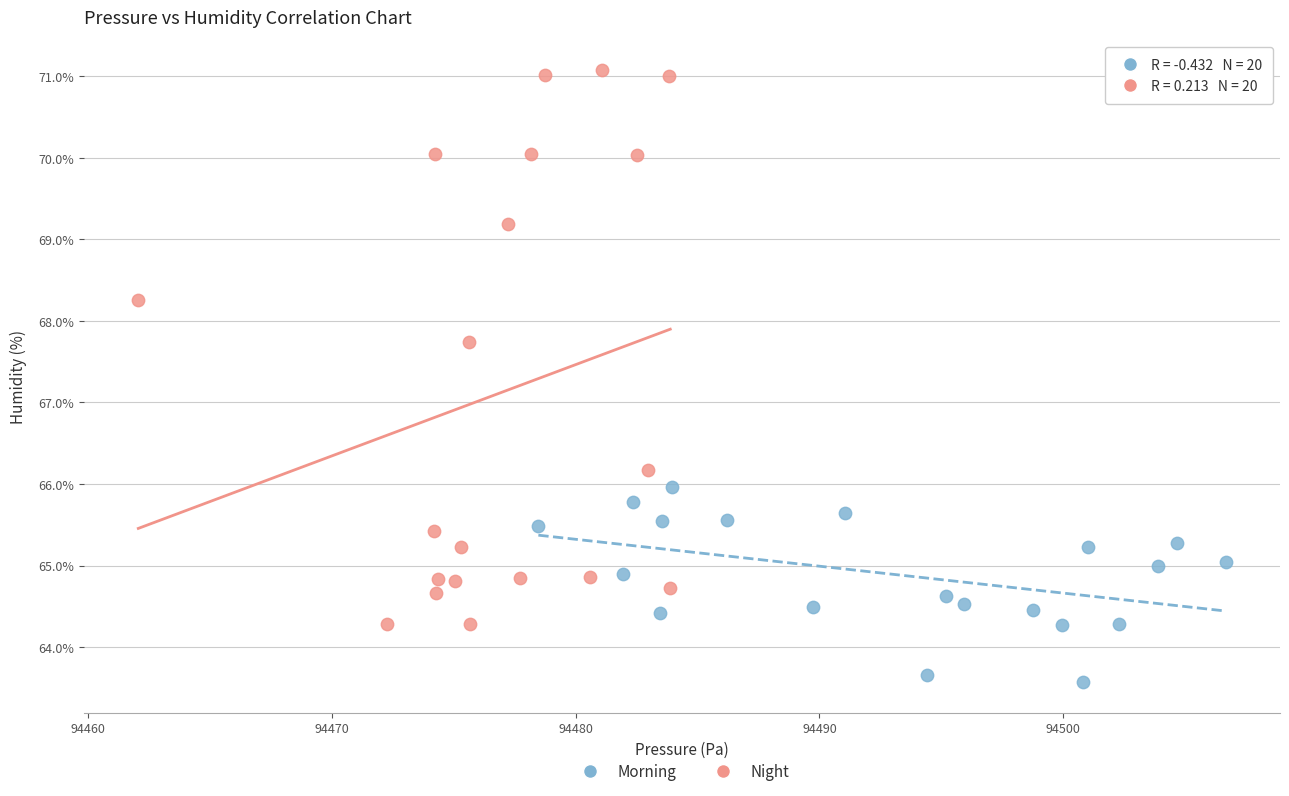

Which series reaches the minimum Y coordinate?

Morning